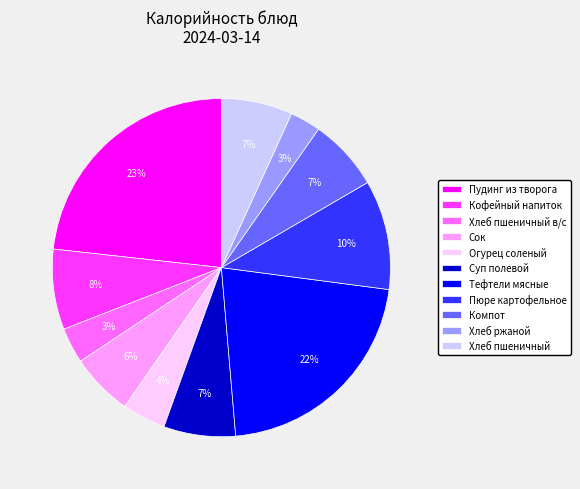

To the nearest percent, what portion does Кофейный напиток represent?

8%